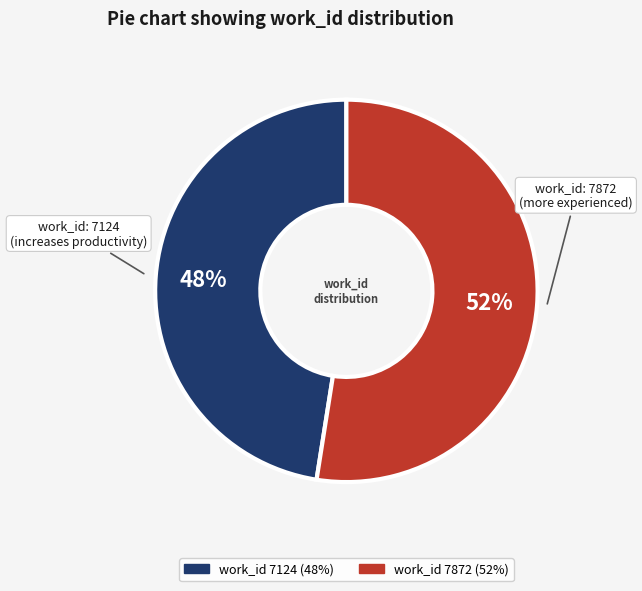

How many slices are in this pie chart?

2